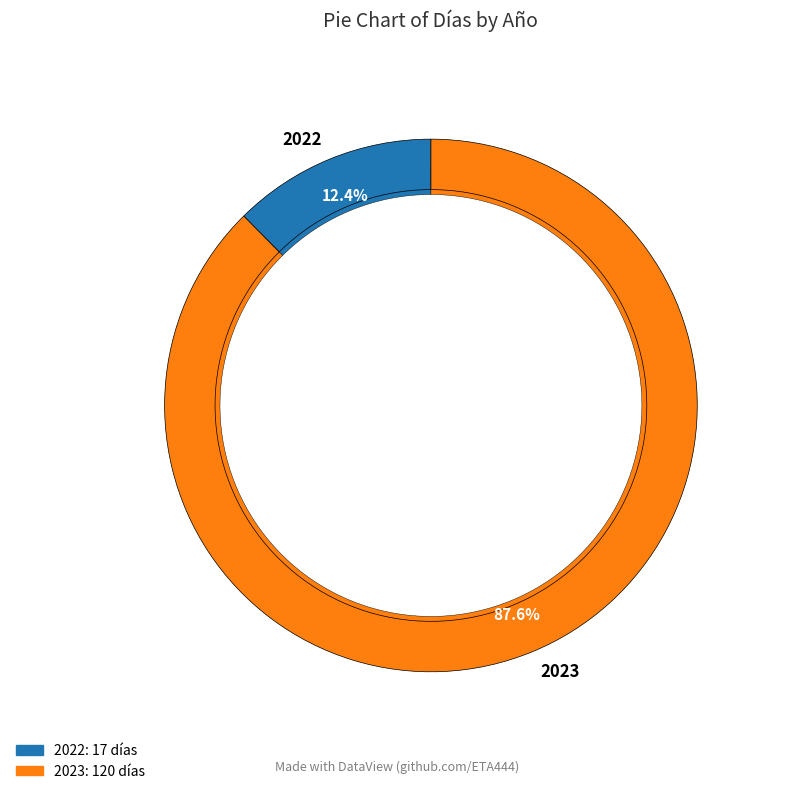

Which category has the smallest portion of the pie?

2022